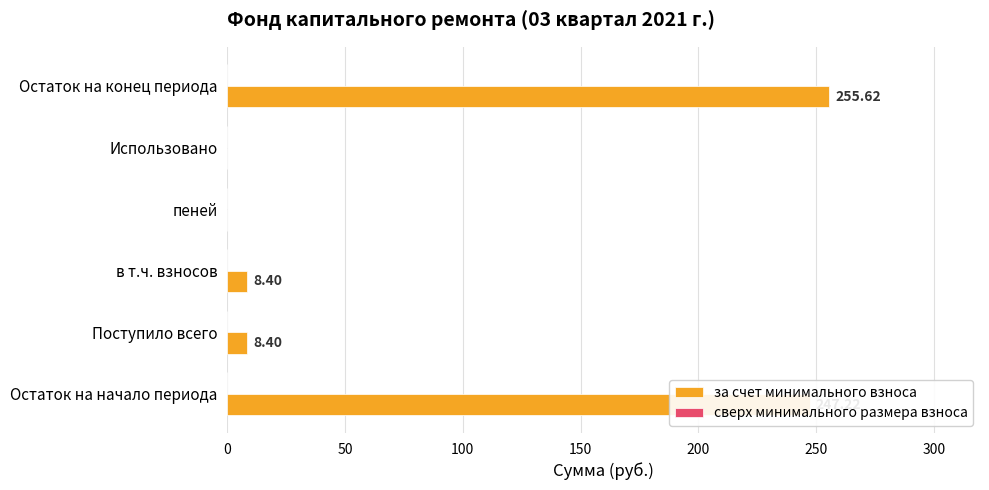

Which category has the highest value across all series?

Остаток на конец периода